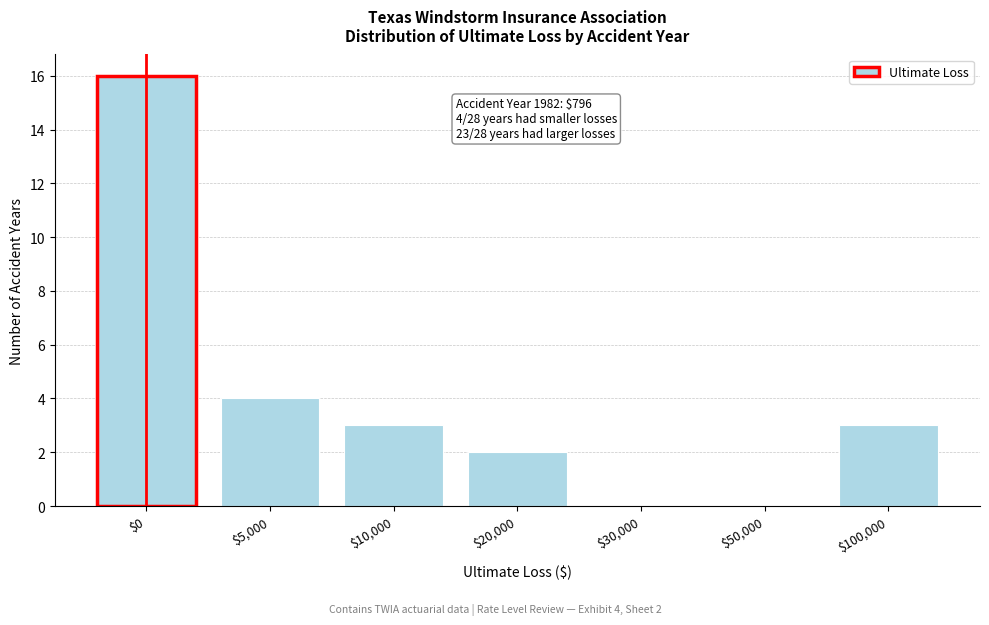

Is it true that the value at $50,000 is -11?

False